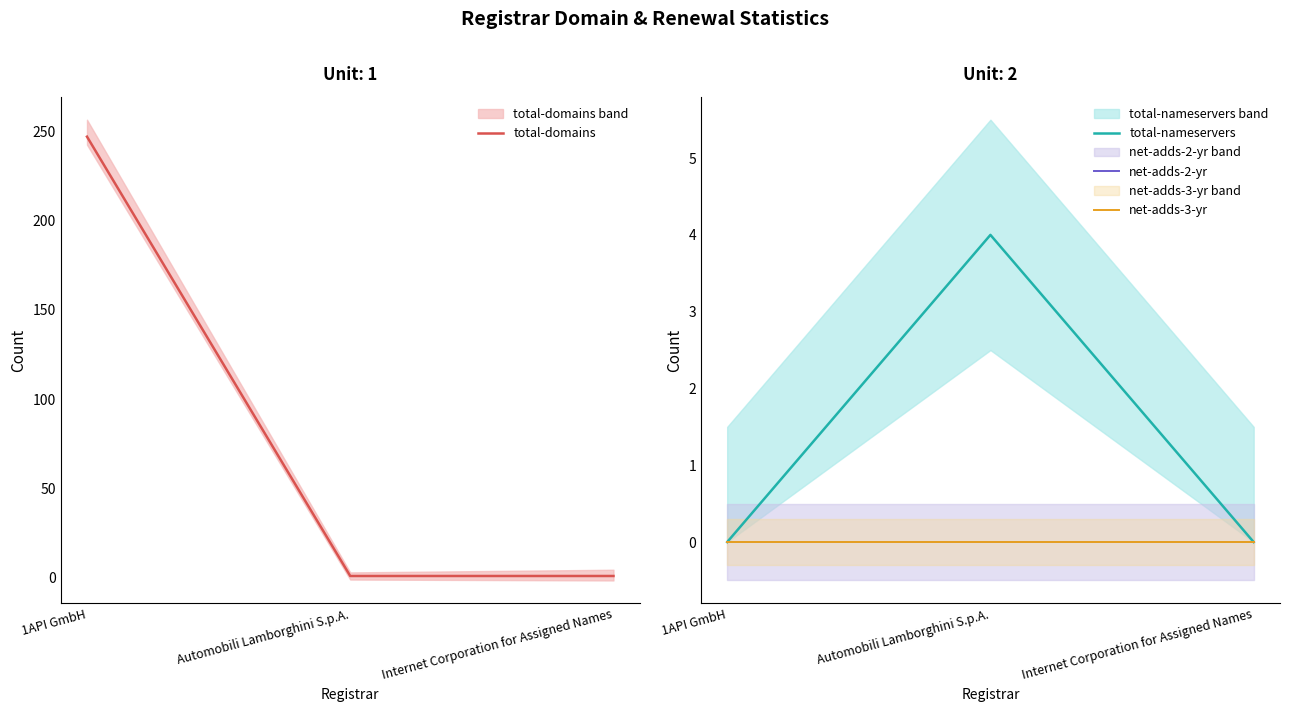

At 1API GmbH, list the series in order from largest to smallest.

total-domains, total-nameservers, net-adds-2-yr, net-adds-3-yr